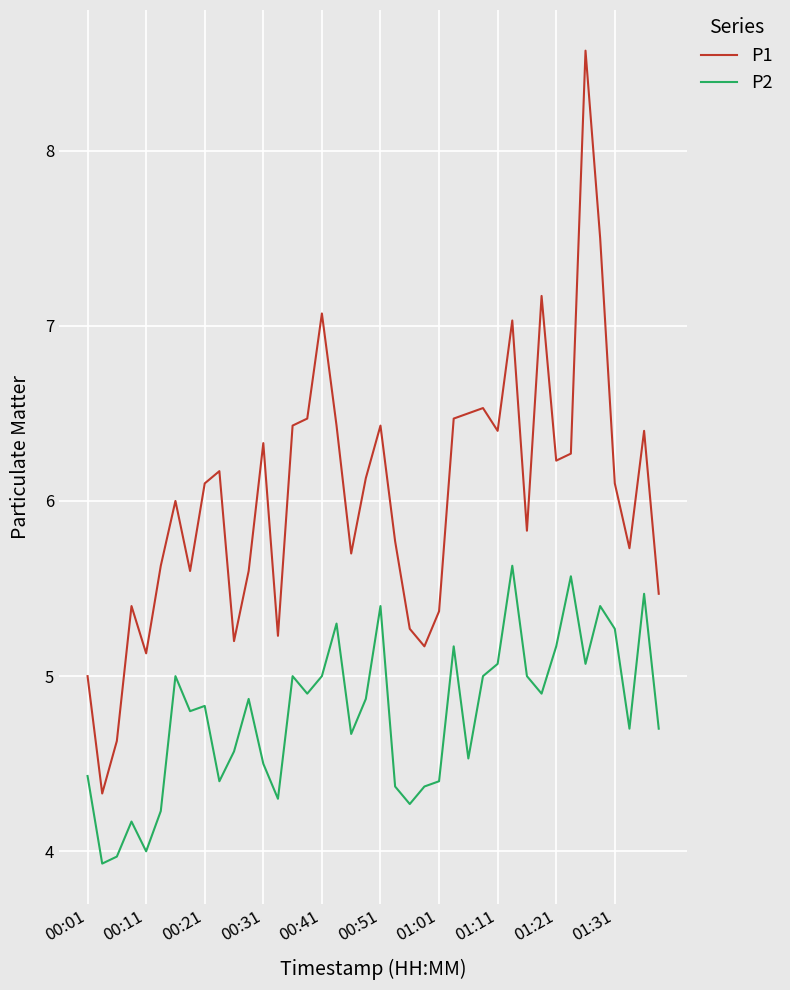

True or false: P1 and P2 intersect in this chart.

False